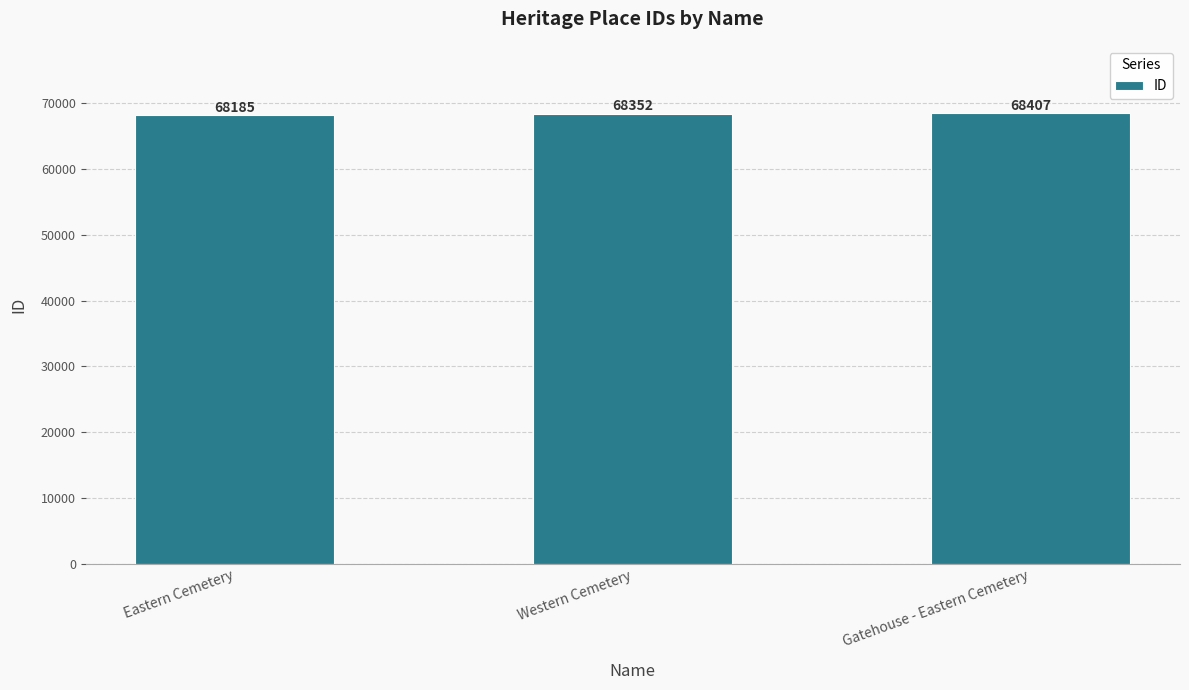

What is the change in value from Western Cemetery to Gatehouse - Eastern Cemetery?

+55